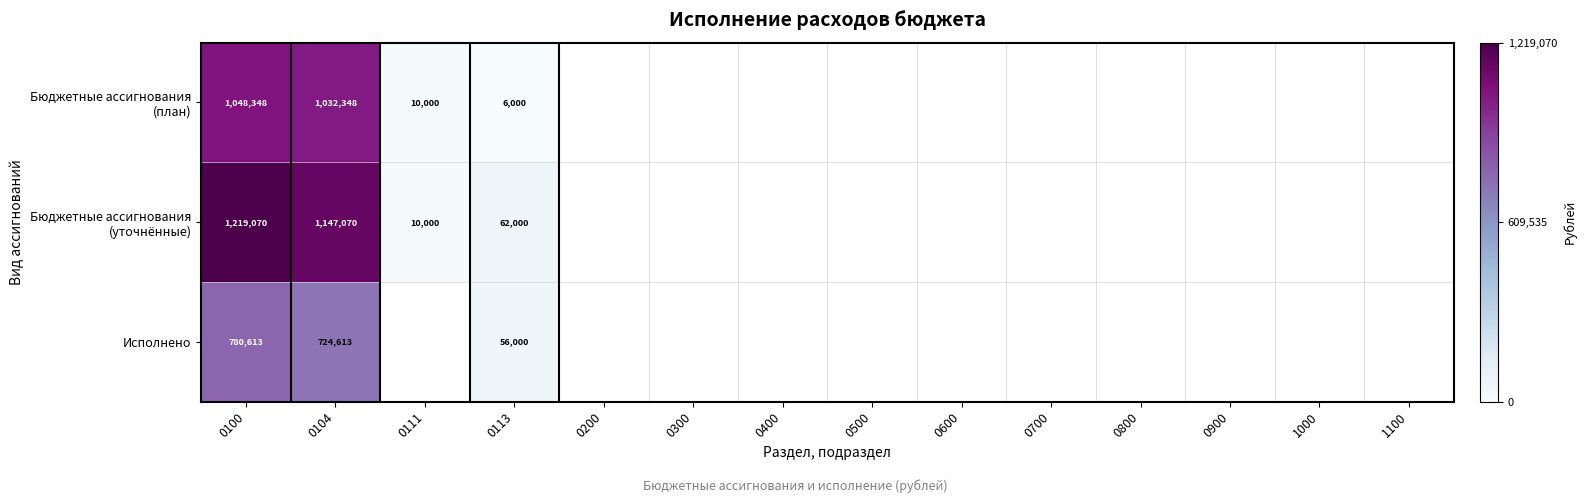

Which category has the lowest value across all series?

0113